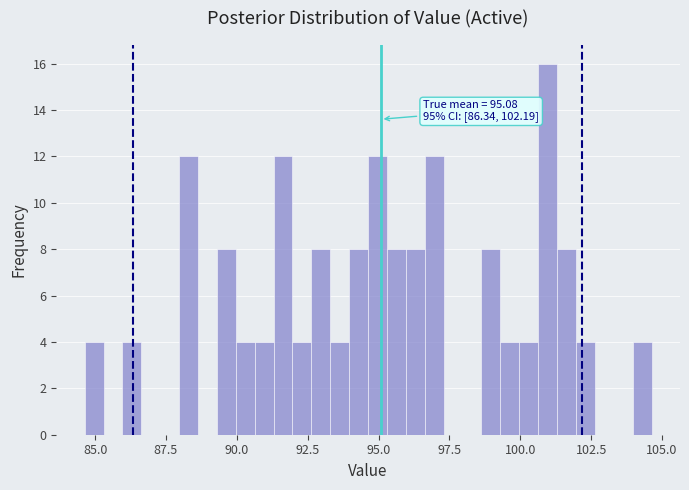

Read against the x-axis, roughly where is the centre of the tallest bar?

101.0